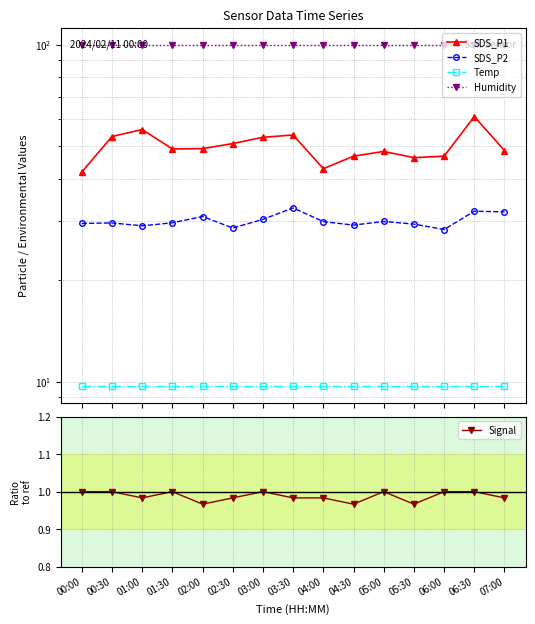

What are all the series names shown in the legend?

SDS_P1, SDS_P2, Temp, Humidity, Signal